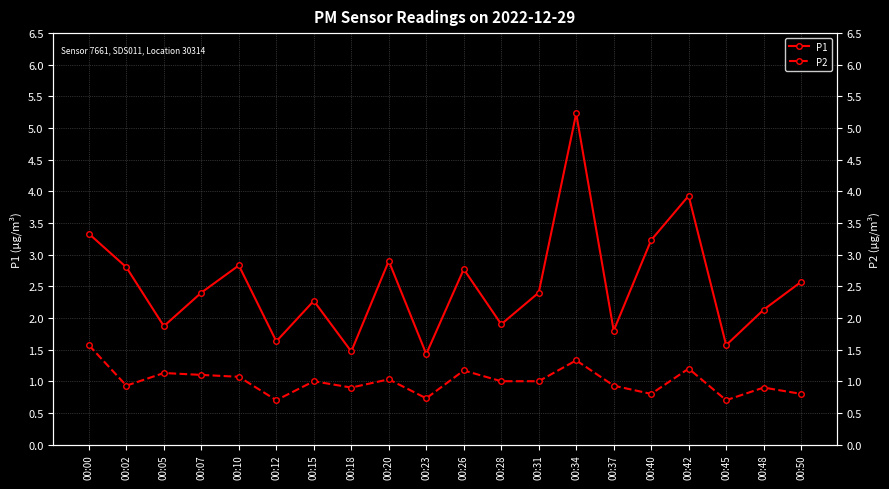

What are all the series names shown in the legend?

P1, P2